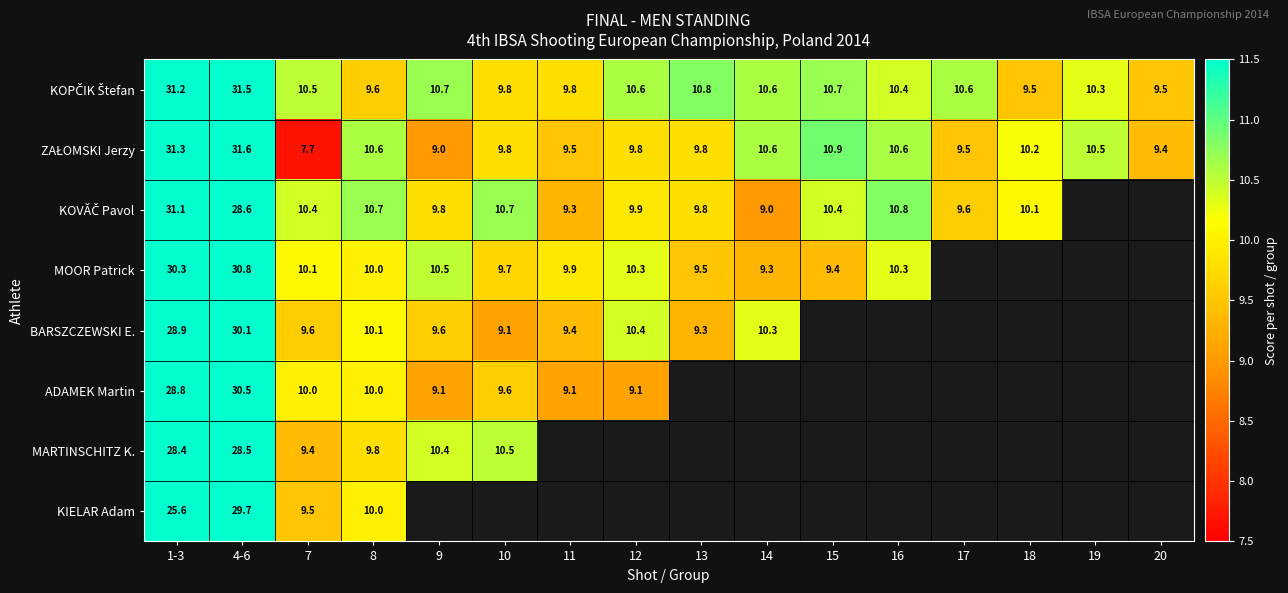

Is it true that ADAMEK Martin equals 51.5 at 1-3?

False